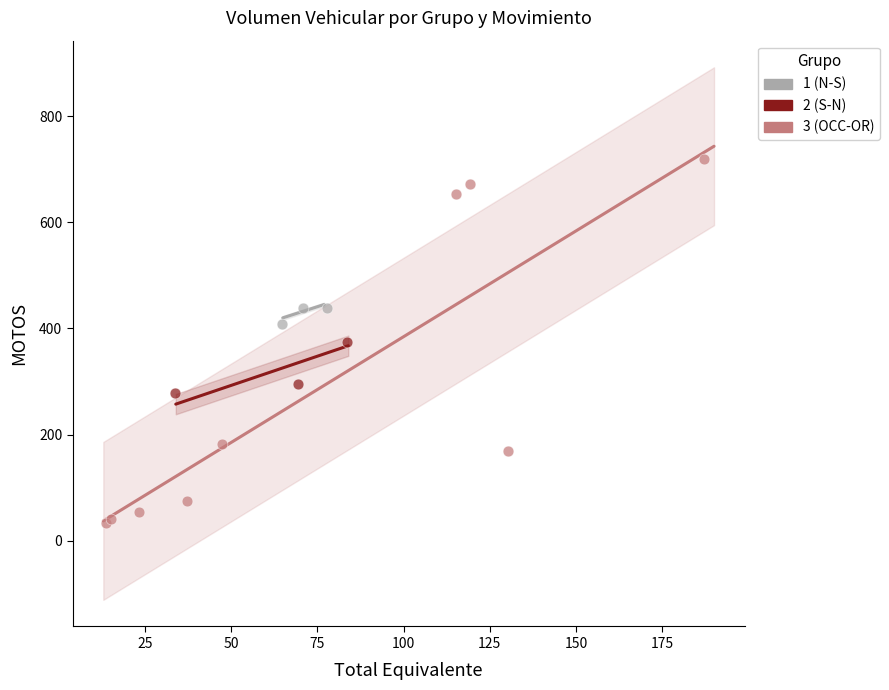

Which series has the largest Y range (max minus min)?

3 (OCC-OR)